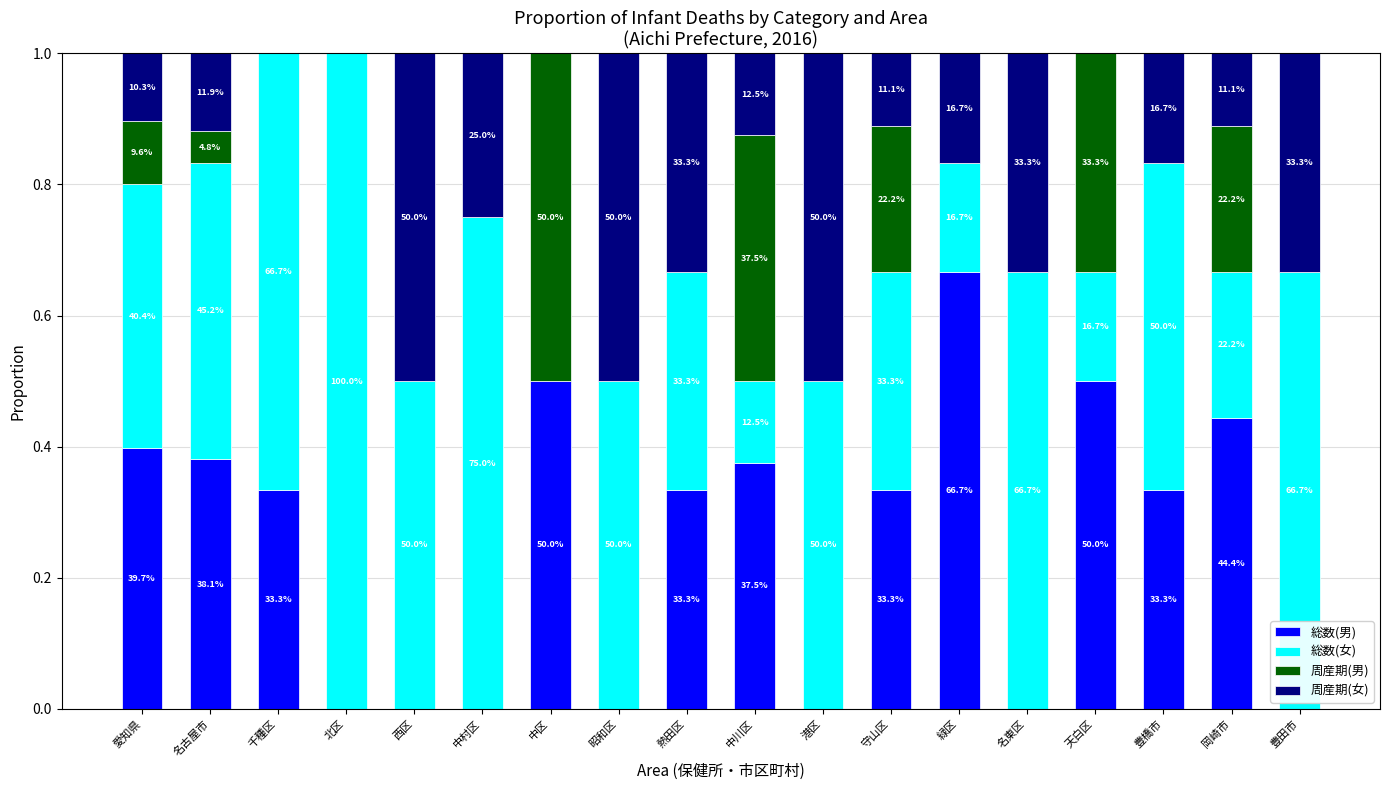

Are the bars grouped side by side (vs. stacked)?

No